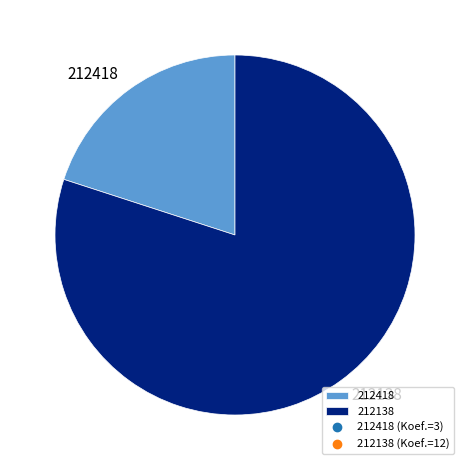

Is the sum of 212138 and 212418 greater than half?

Yes